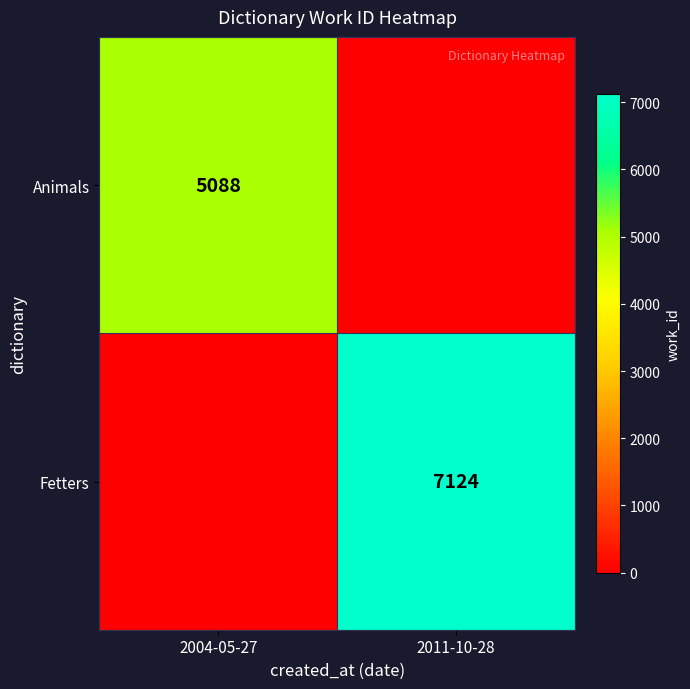

Is the value of Animals at 2004-05-27 greater than the value of Fetters at 2011-10-28?

No